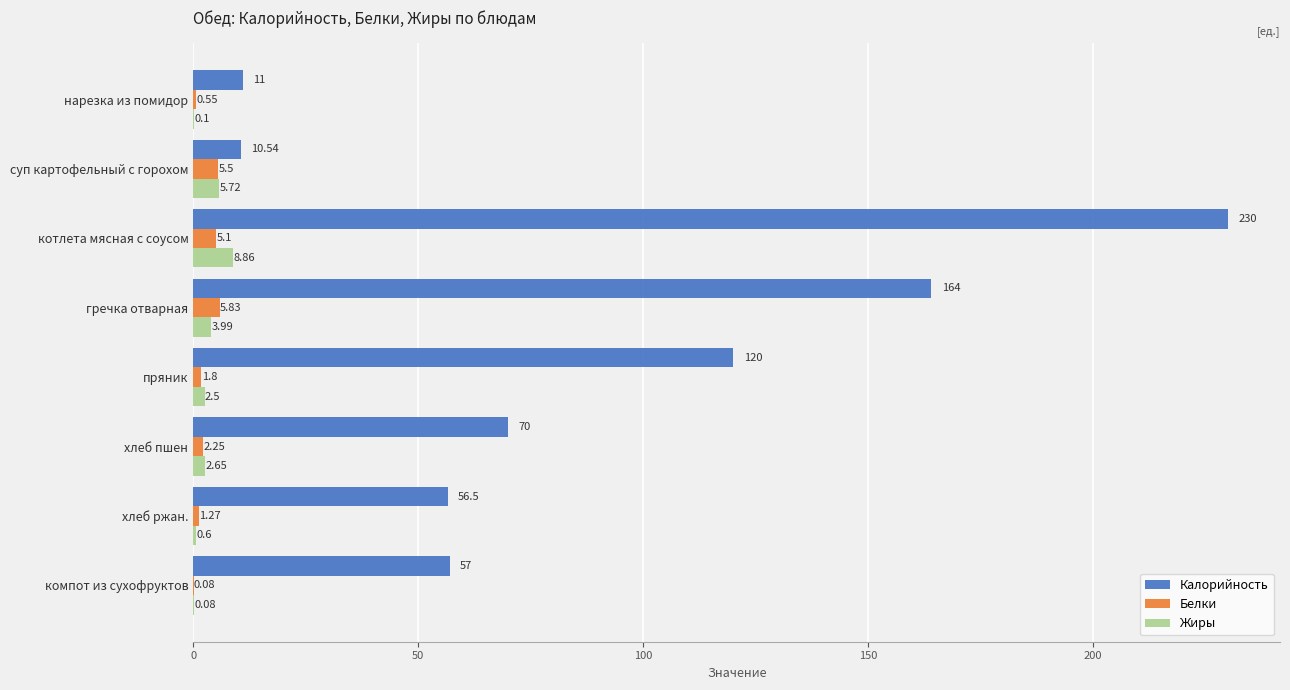

Which series changed the most between нарезка из помидор and компот из сухофруктов?

Калорийность